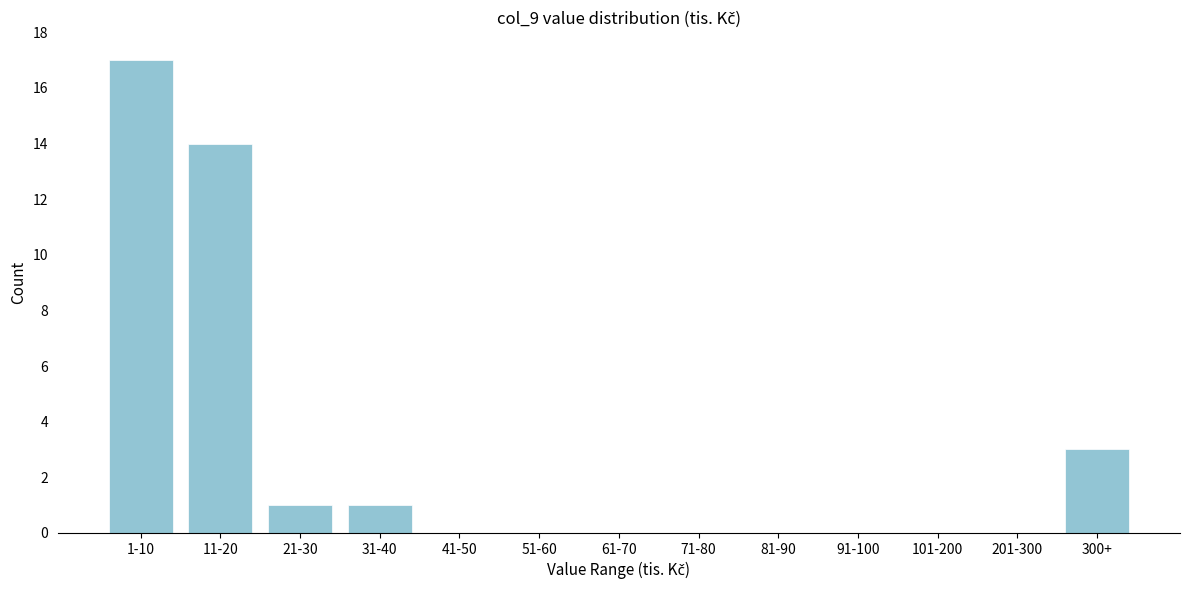

Reading left to right, what are all the values shown in this chart?

1-10=17	11-20=14	21-30=1	31-40=1	41-50=0	51-60=0	61-70=0	71-80=0	81-90=0	91-100=0	101-200=0	201-300=0	300+=3